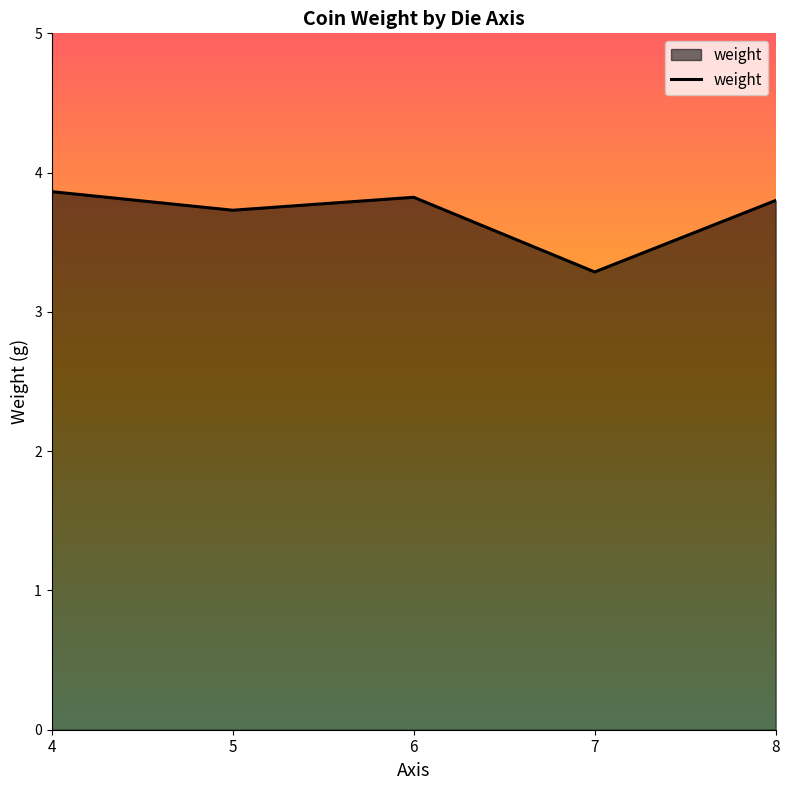

At which label is the value closest to 3?

7